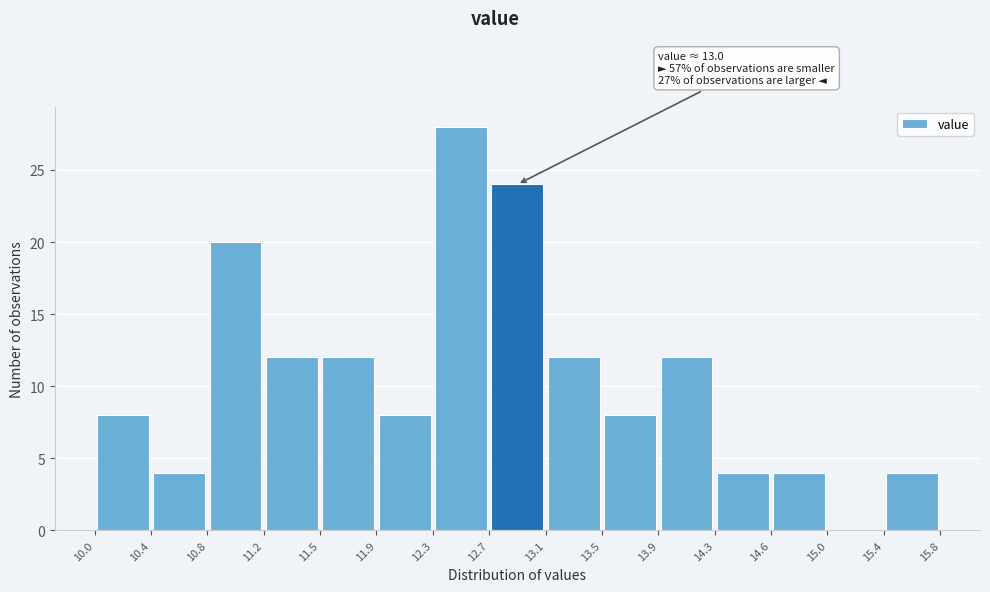

Which range on the x-axis has the tallest bar?

12.3 to 12.7